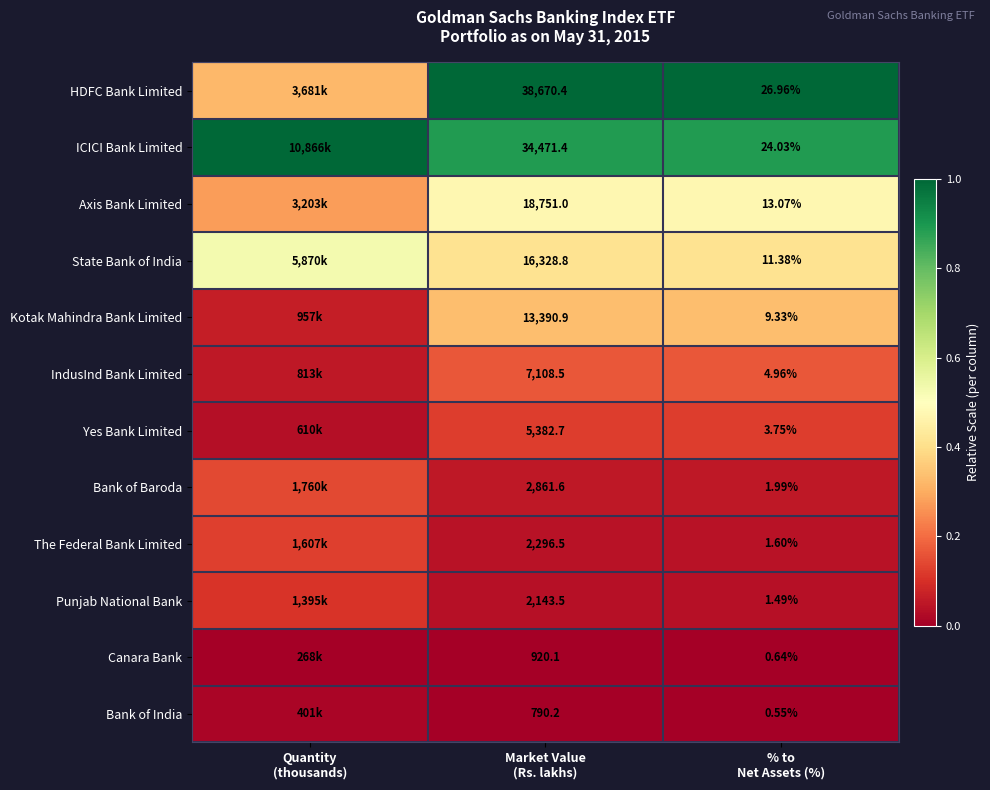

How many distinct data groups are displayed?

12